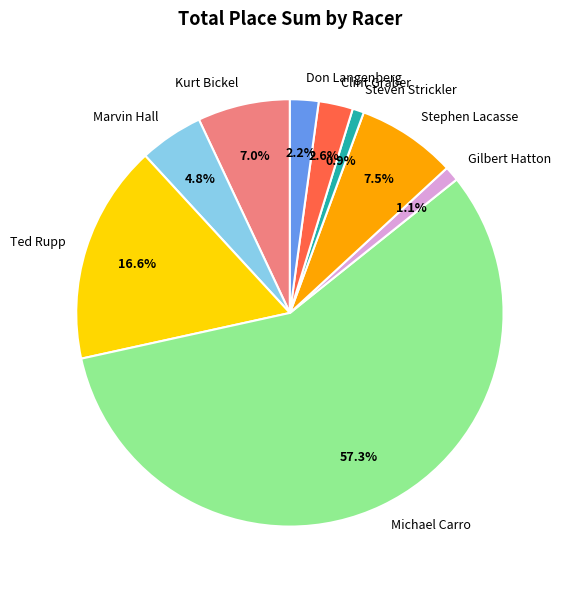

How much of the chart is everything except Steven Strickler?

99.1%